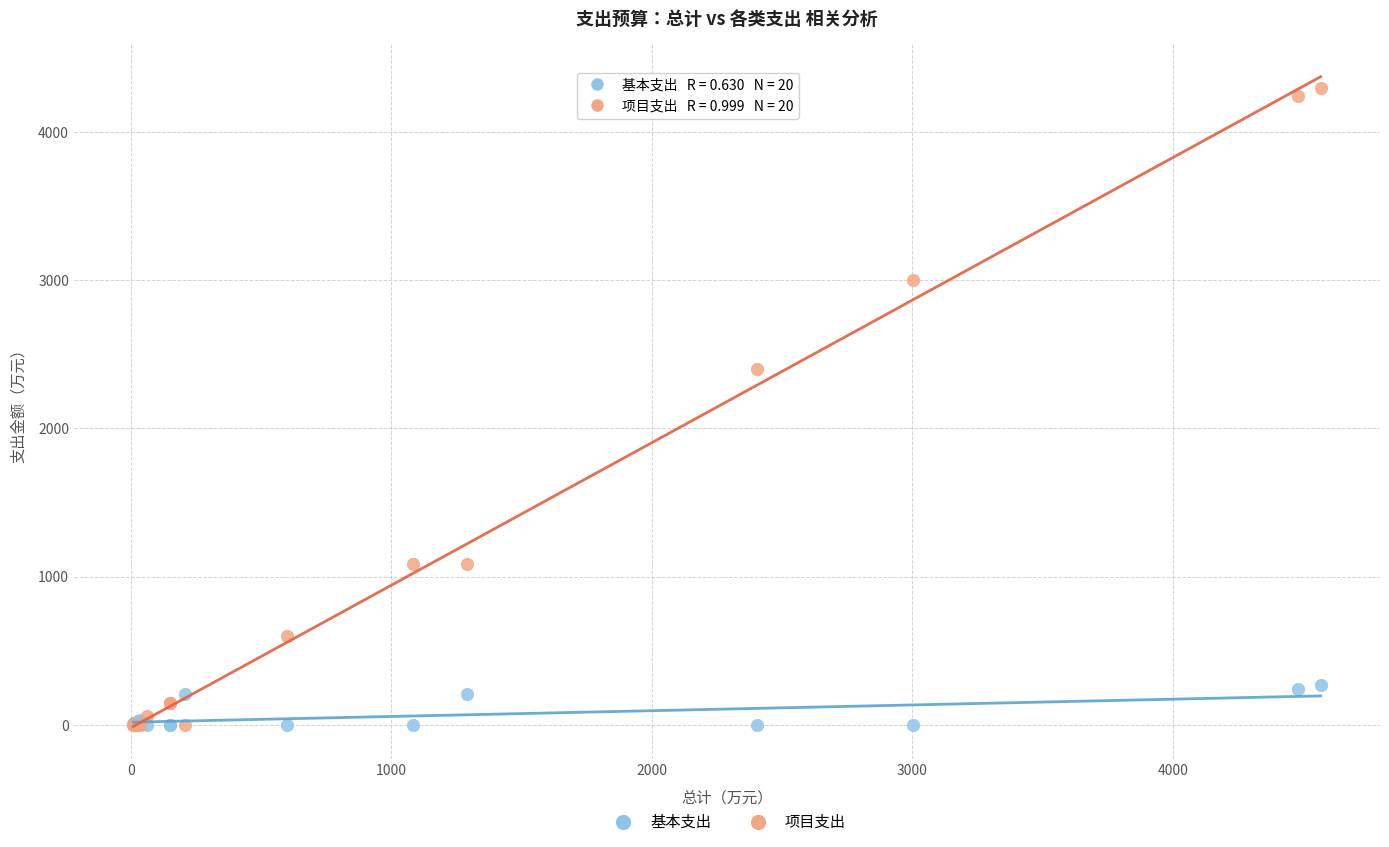

Across all series, what Y value is closest to 2149?

2404.0